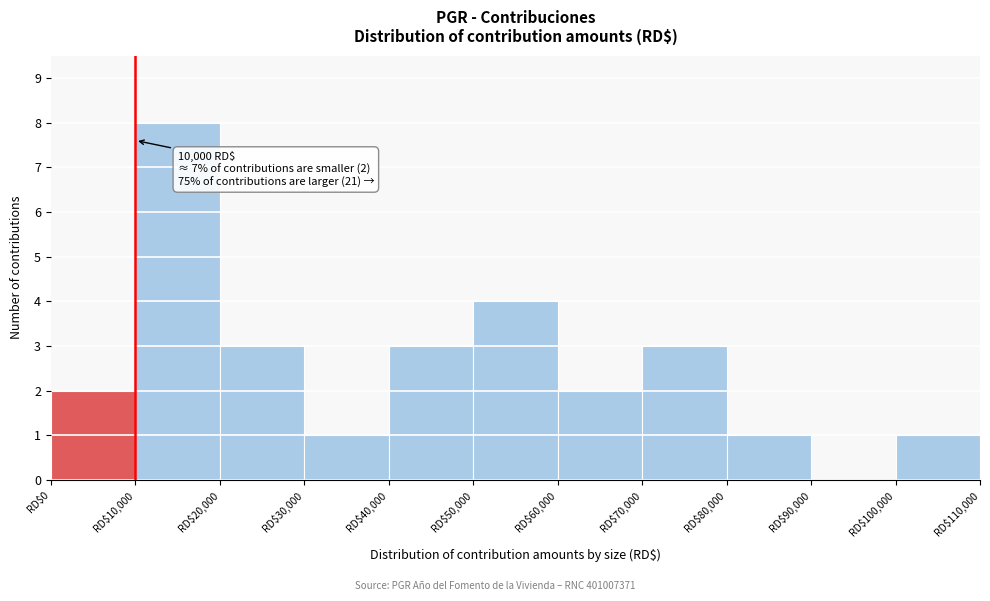

Which range on the x-axis has the tallest bar?

10000 to 20000